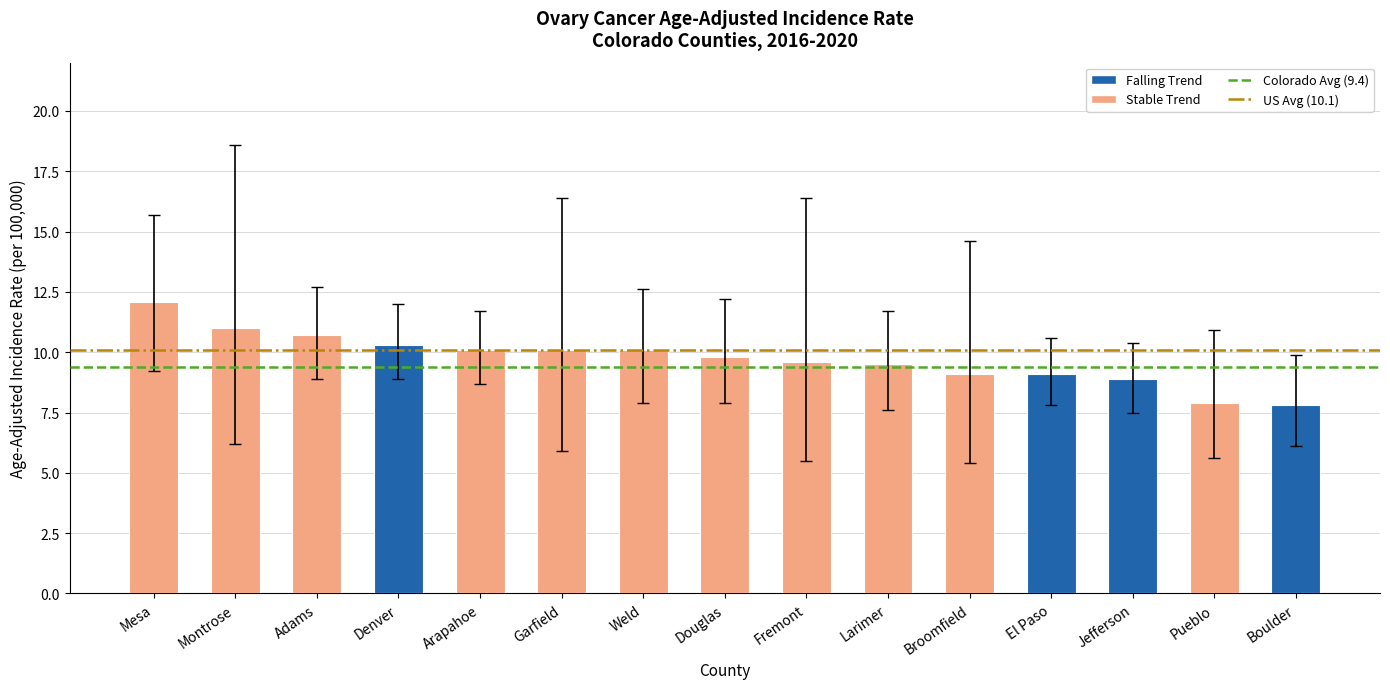

Approximately how many times larger is the value at Boulder compared to Denver?

0.8